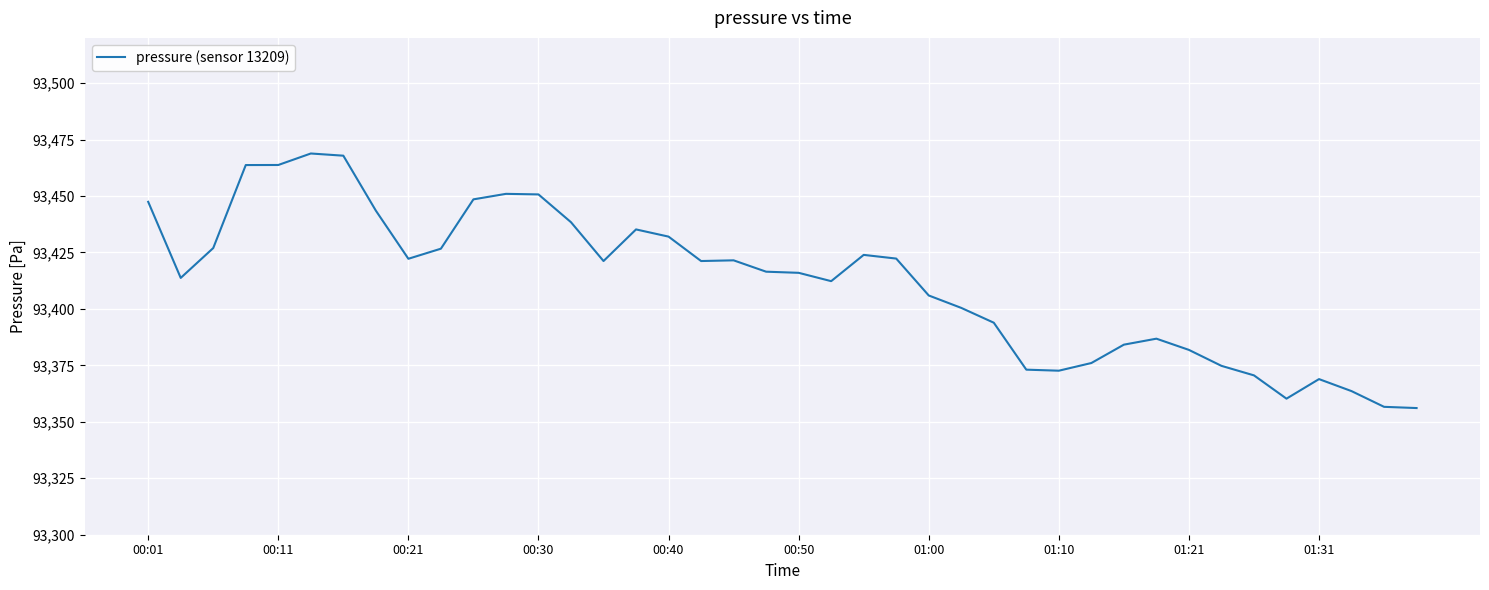

What is the minimum value shown in the chart?

93356.1